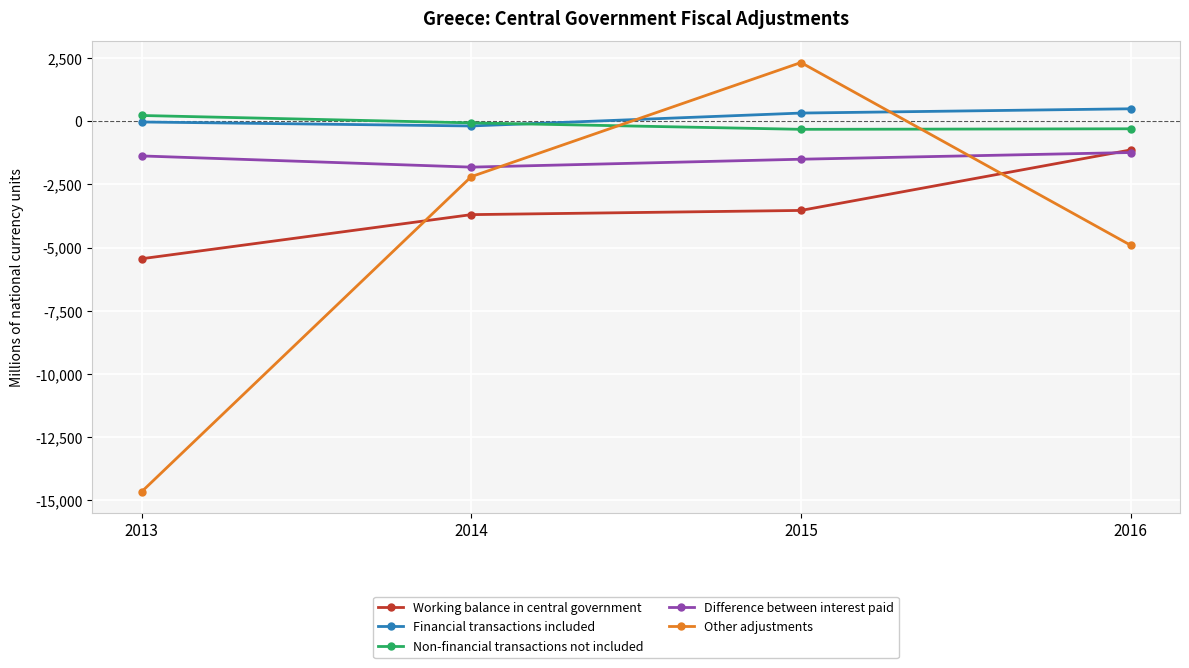

What is the spread (max minus min) of values at 2015?

5848